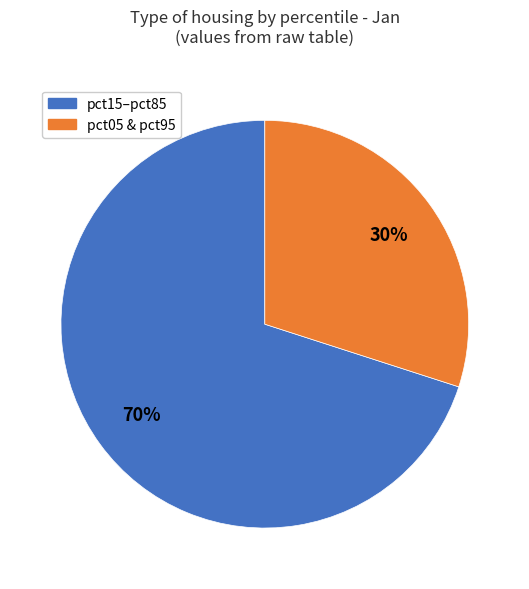

Is there any slice that represents more than half of the pie?

Yes